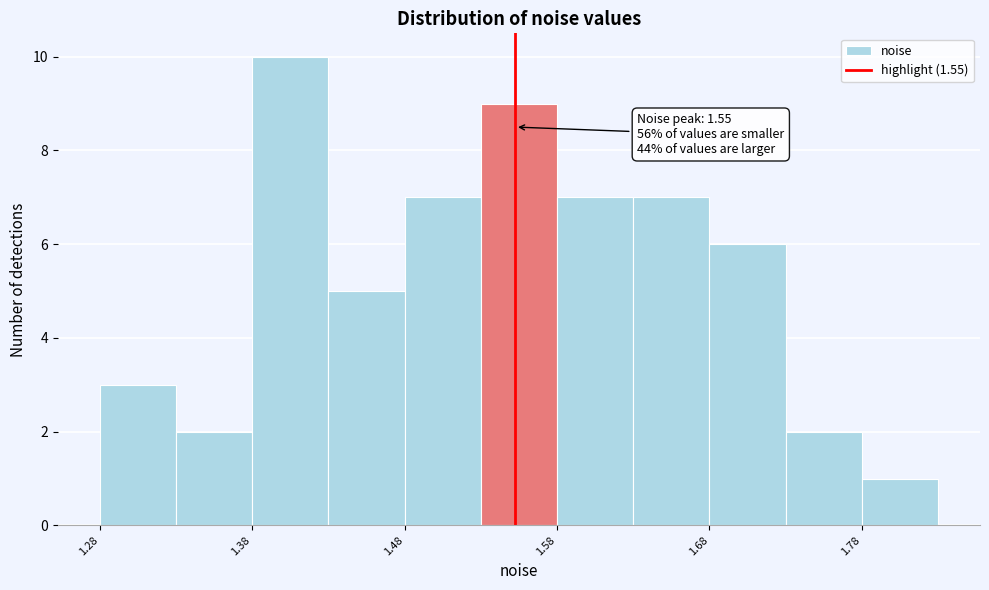

Which range on the x-axis has the tallest bar?

1.38 to 1.43